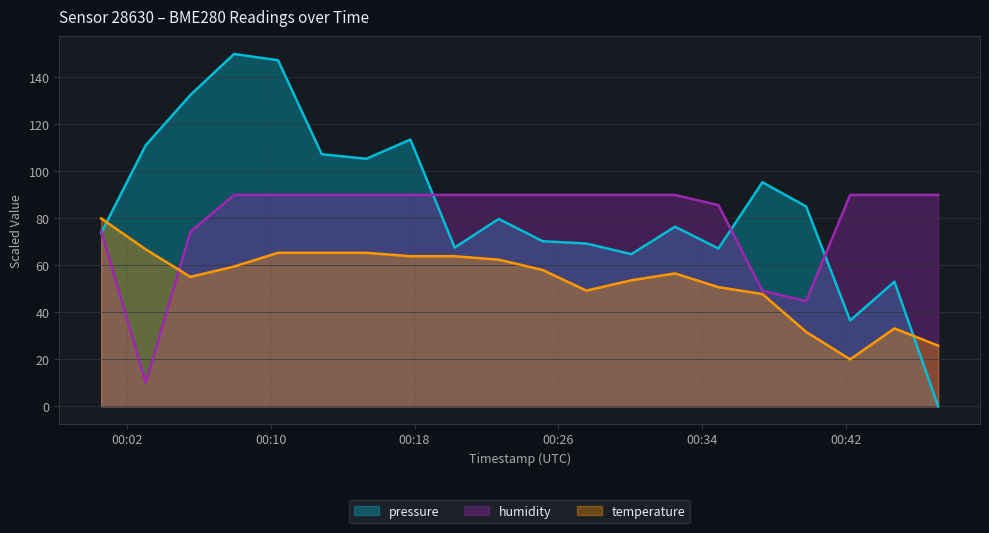

The value of temperature at 2022-08-21T00:42:15 is 20.0. True or false?

True